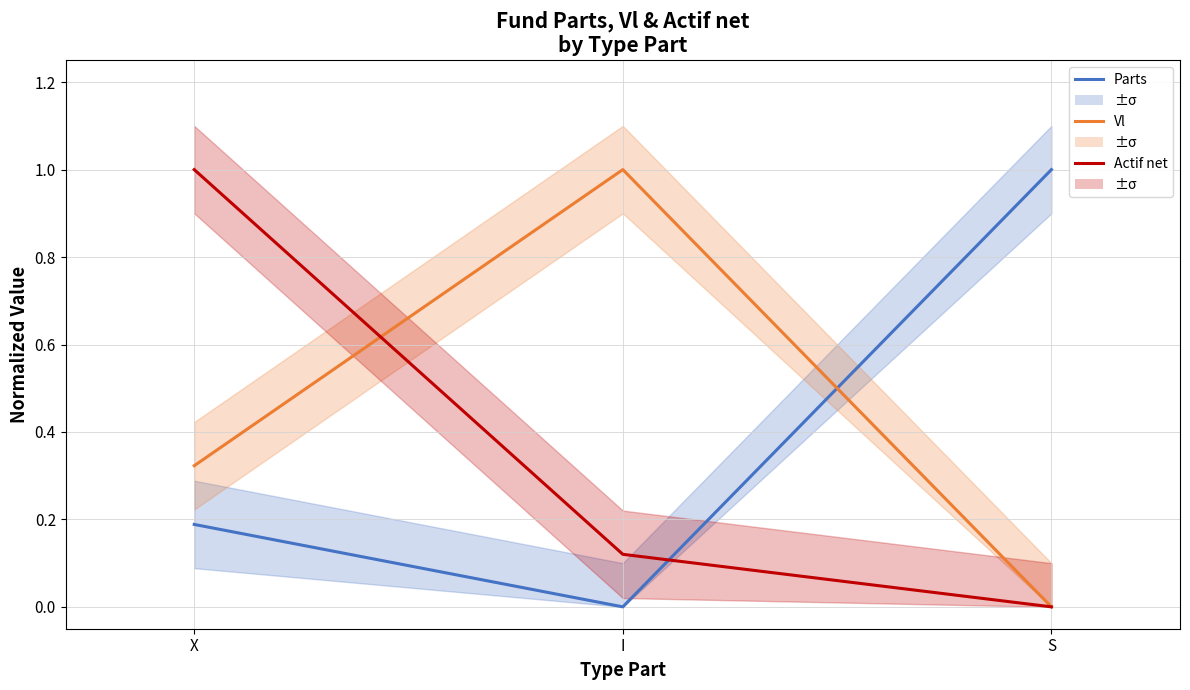

Reading right to left, transcribe all the data shown in this chart.

Parts: S=1.0	I=0.0	X=0.2
Vl: S=0.0	I=1.0	X=0.3
Actif net: S=0.0	I=0.1	X=1.0